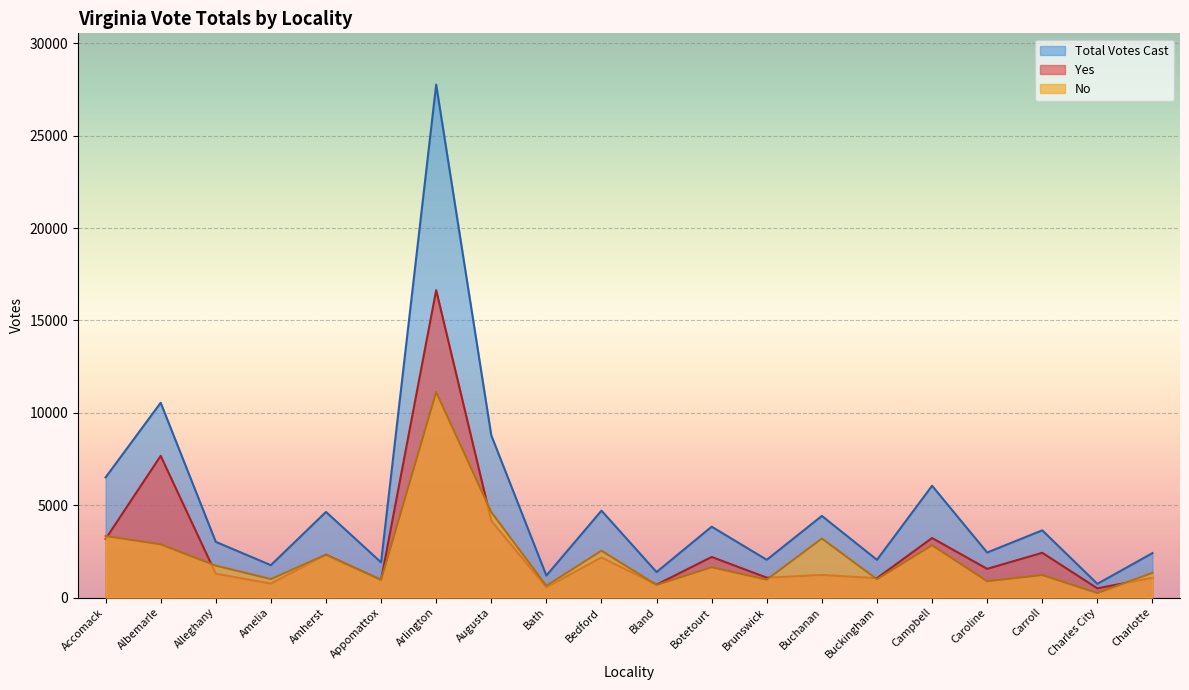

At how many categories does at least one series exceed 19451?

1